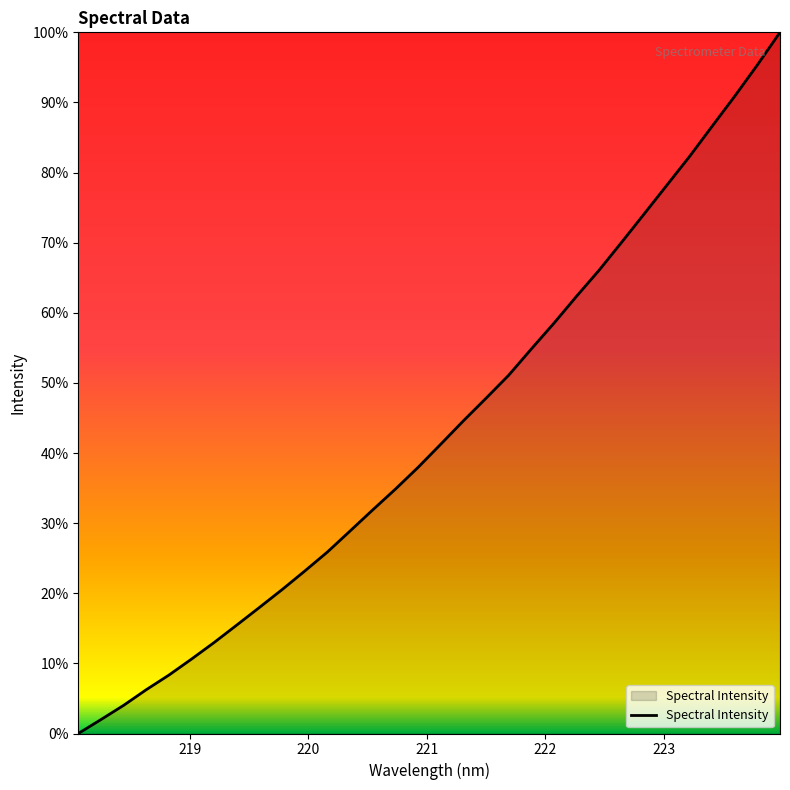

What is the label of the 27th point from the right?

223